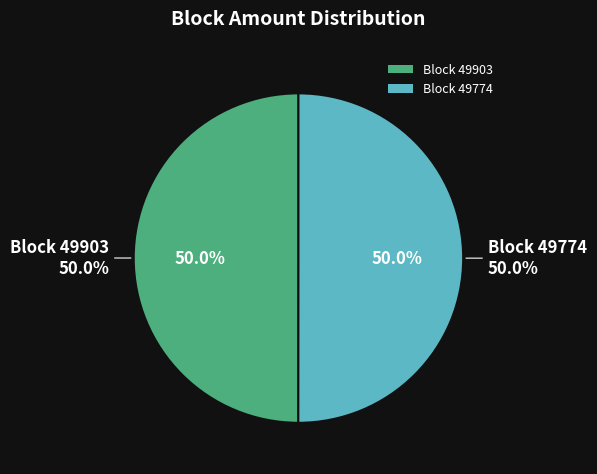

Do 49903 and 49774 together represent more than half of the pie?

Yes